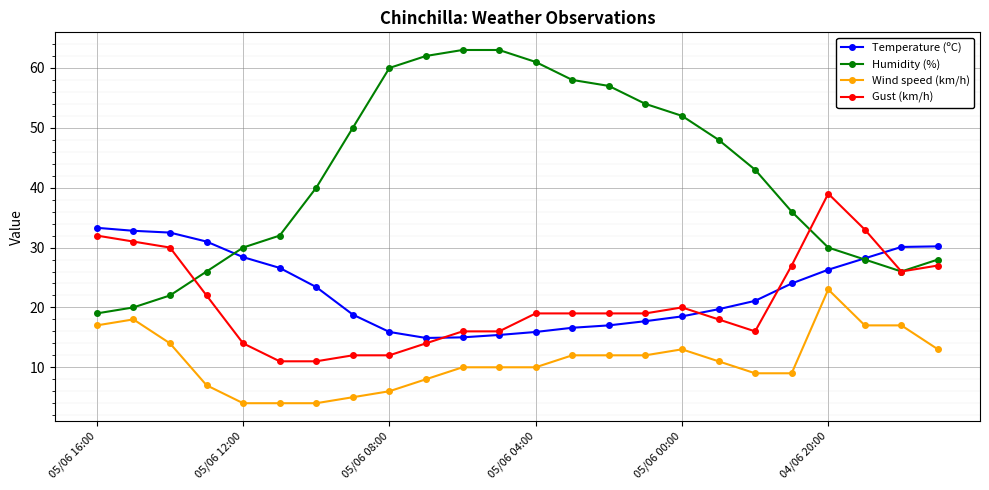

What is the value of the Temperature (ºC) point at the 9th from the left?

15.9